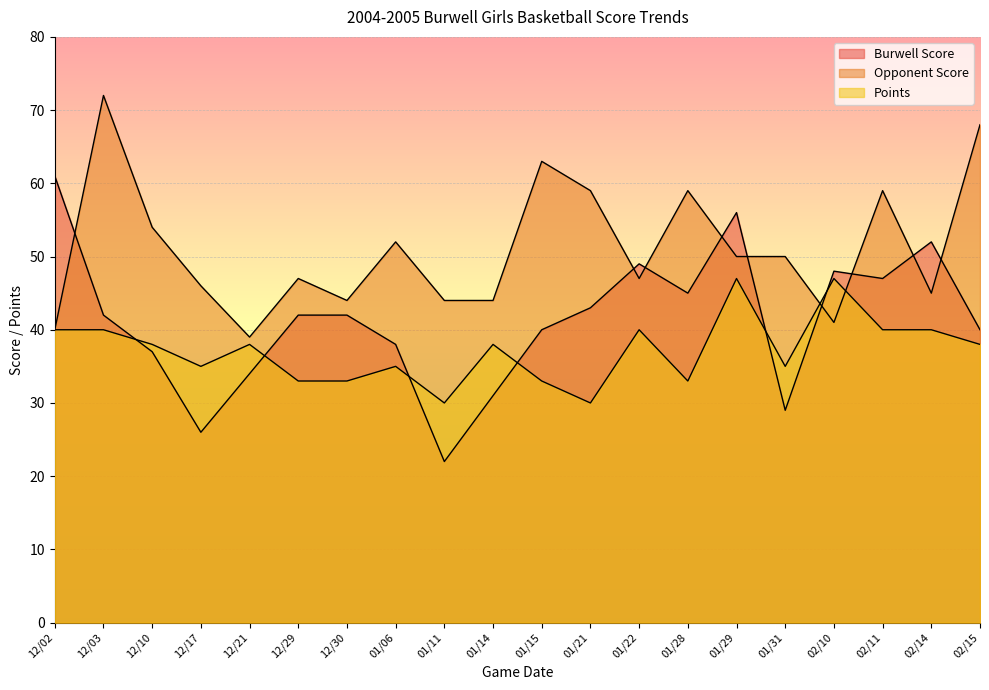

Which series has the widest spread of values?

Burwell Score